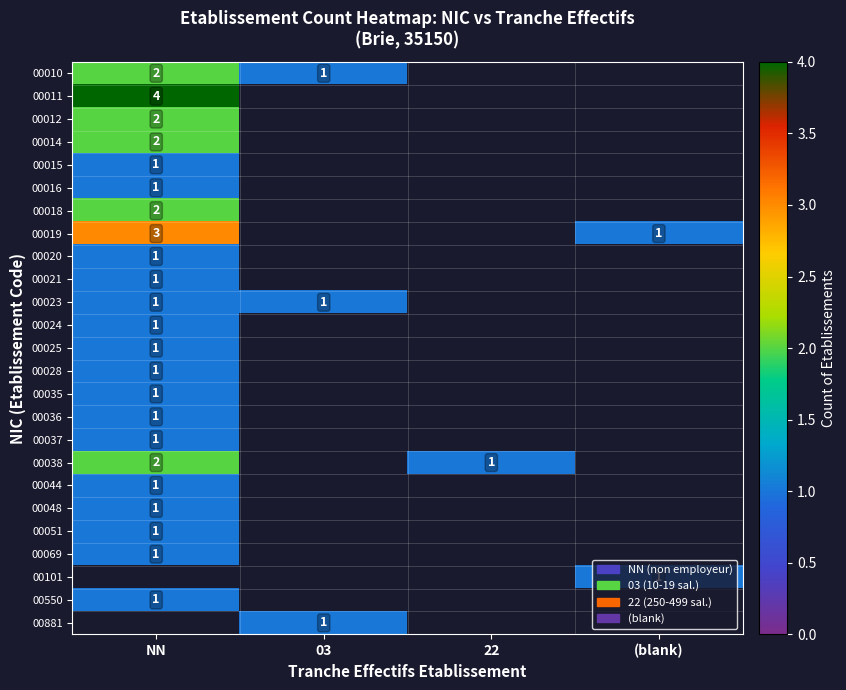

How many values in 00015 are above zero?

1